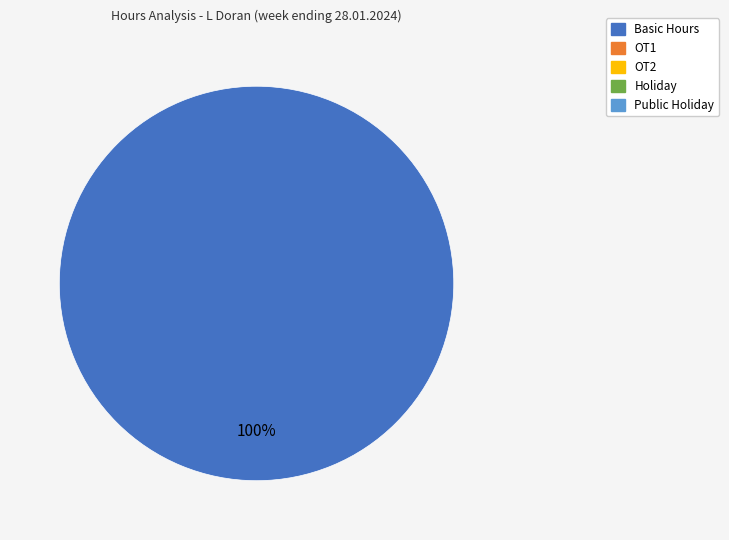

Is there a majority slice in this chart?

Yes